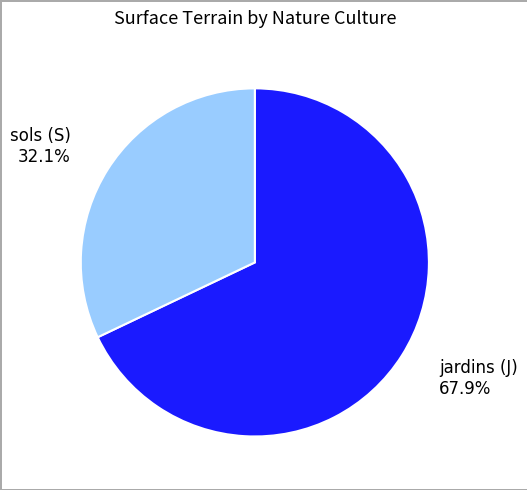

Does any single category account for the majority?

Yes